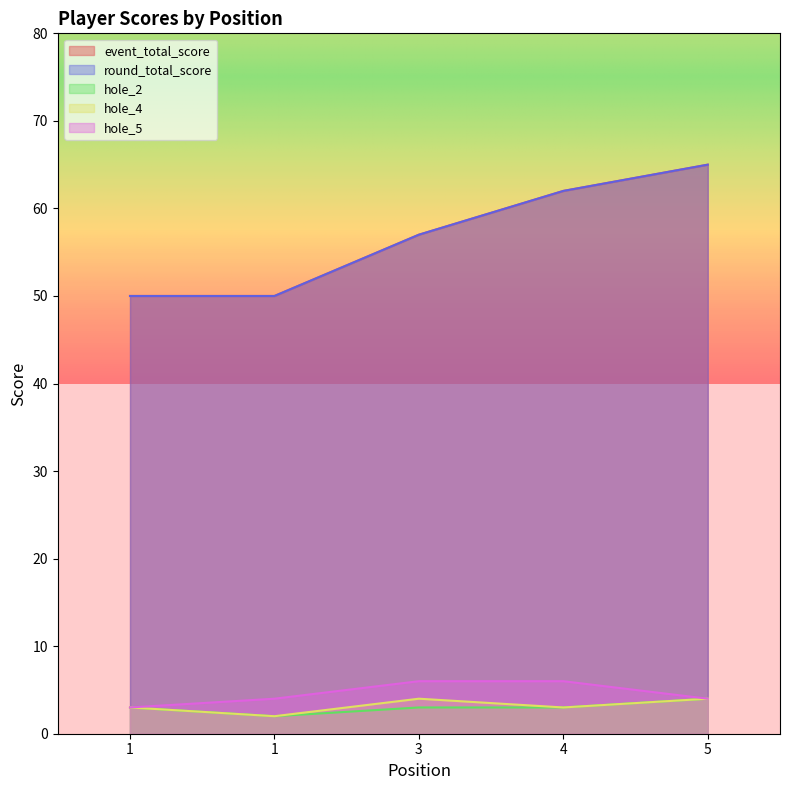

Where does the hole_4 series first go above 3?

3